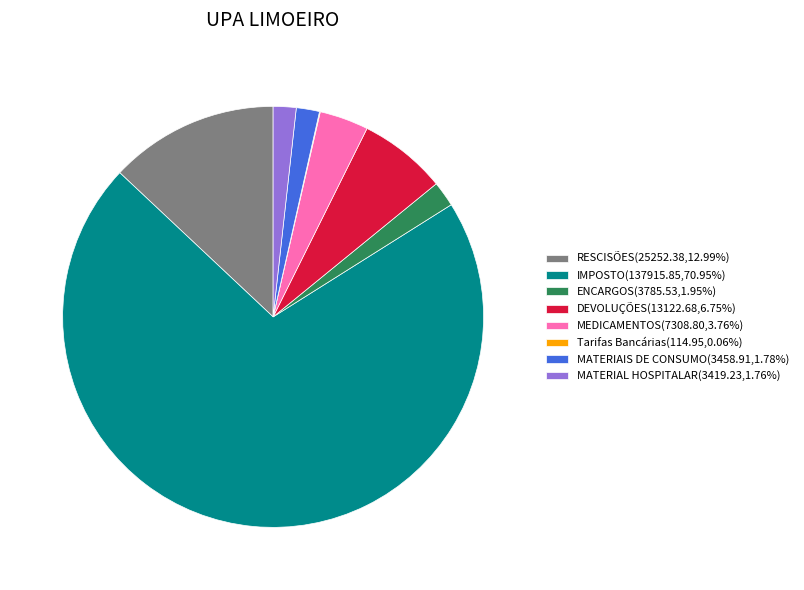

What is the largest slice in the pie chart?

IMPOSTO